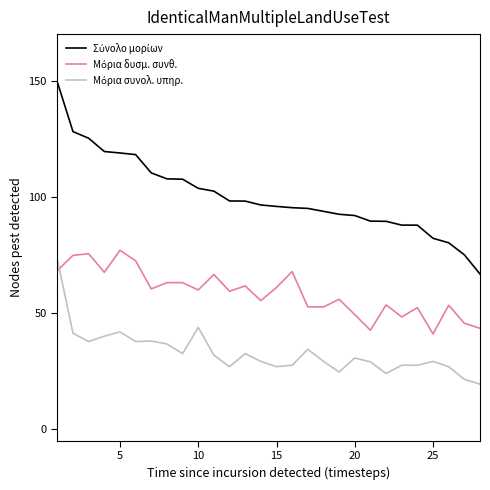

What is the smallest value displayed?

19.4